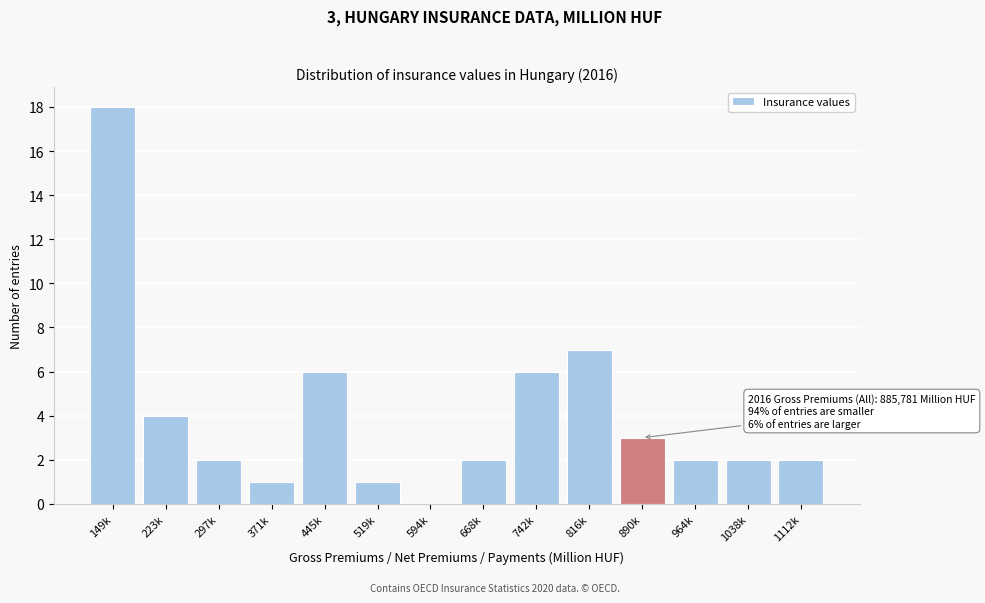

Reading left to right, extract all data points from this chart.

149k=18	223k=4	297k=2	371k=1	445k=6	519k=1	594k=0	668k=2	742k=6	816k=7	890k=3	964k=2	1038k=2	1112k=2